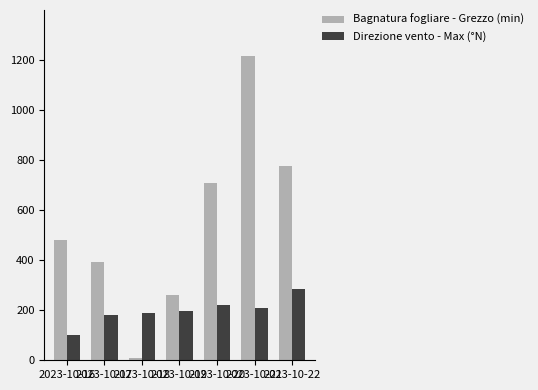

Is the value of Bagnatura fogliare - Grezzo (min) at 2023-10-20 greater than the value of Direzione vento - Max (°N) at 2023-10-19?

Yes